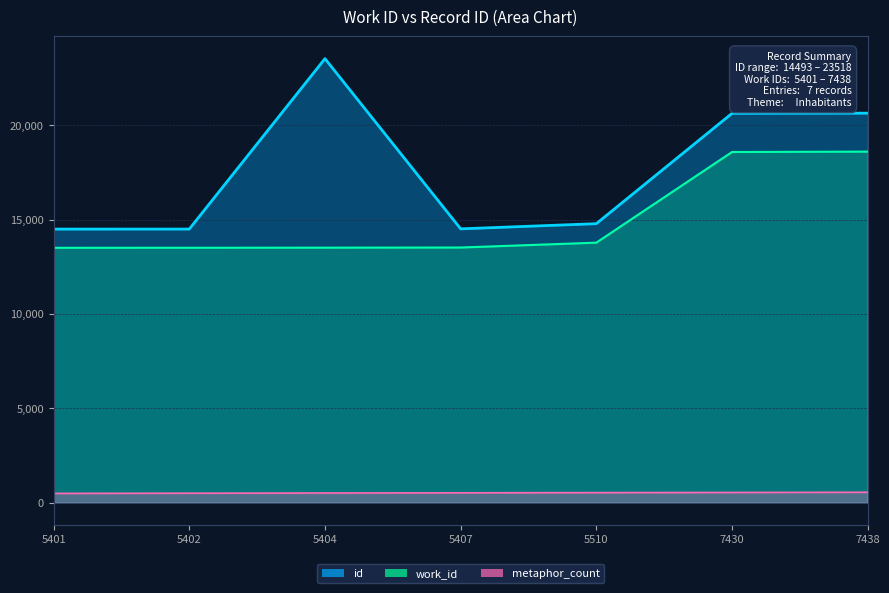

Read the id_line value at 5407.

14506.0